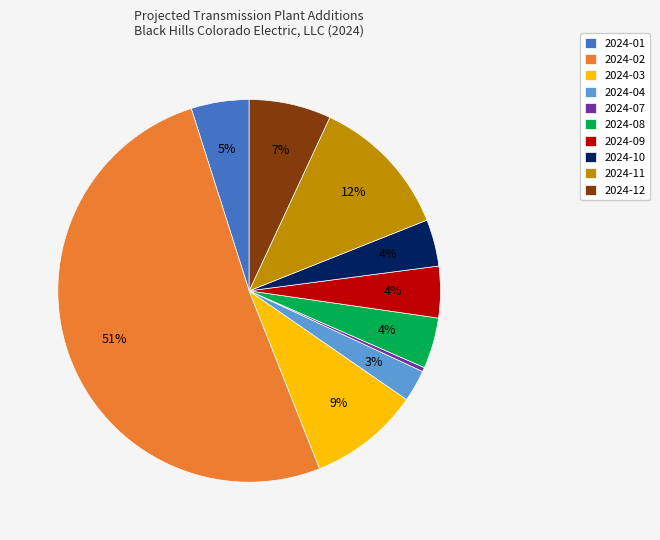

How many segments does this pie chart have?

10